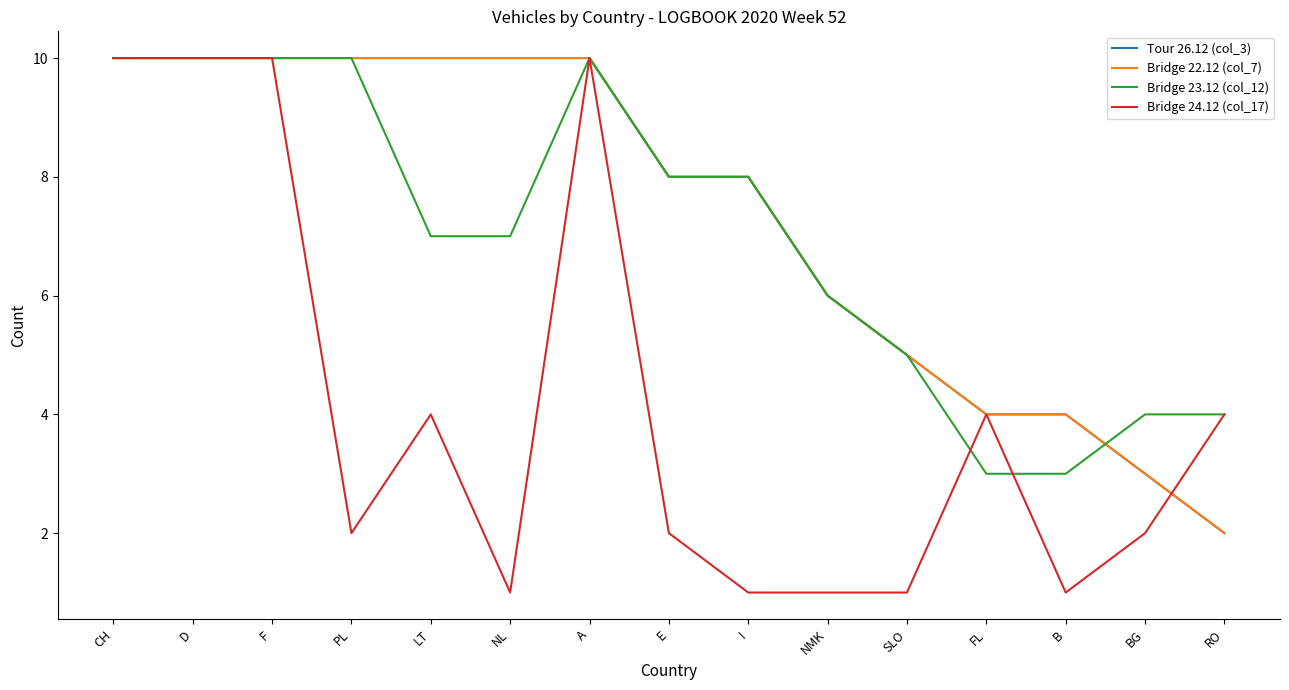

What is the label of the 8th point from the left?

E